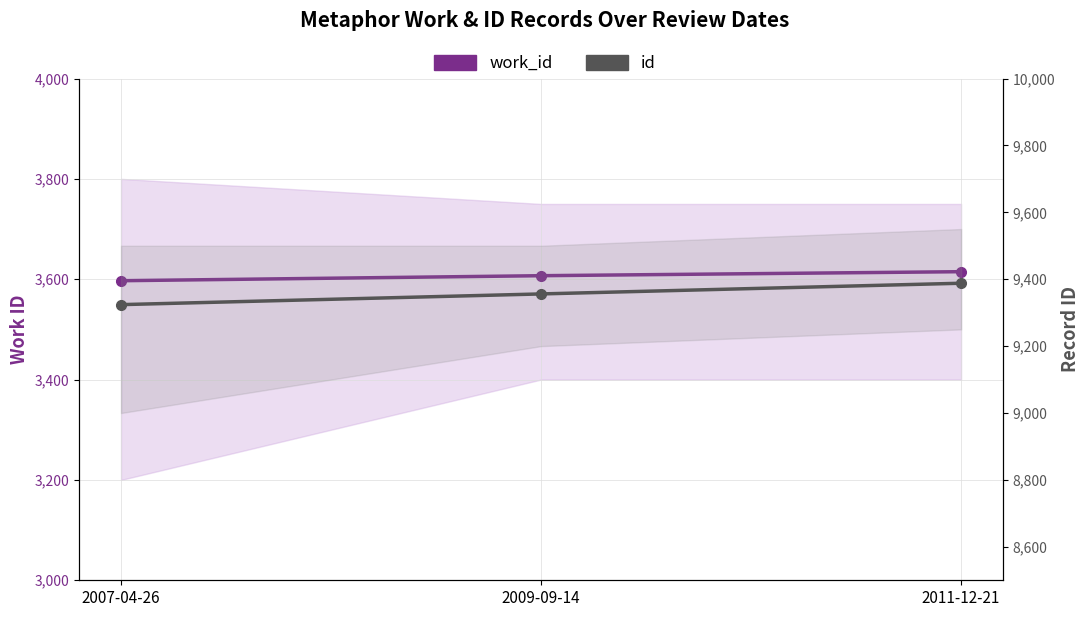

Read the id value at 2007-04-26, to the nearest 5.

9325